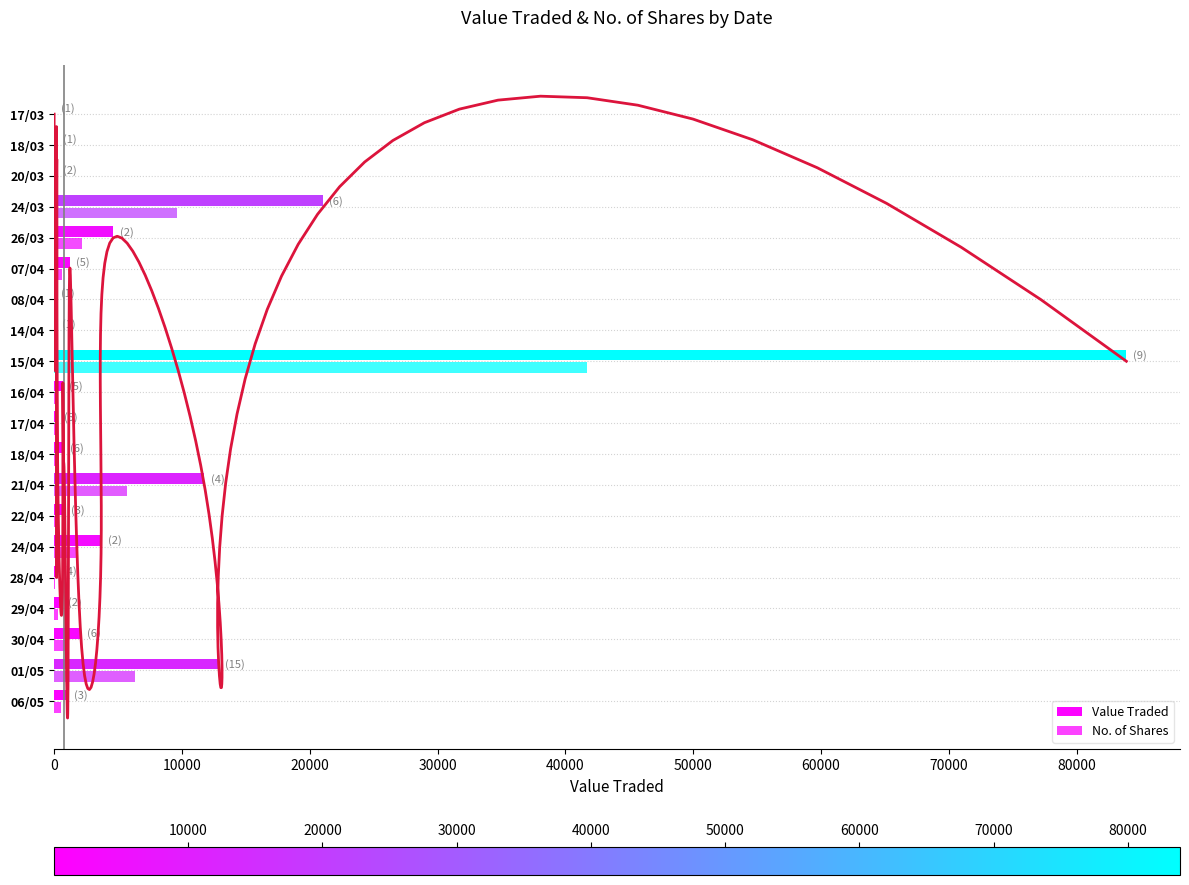

Does the chart contain stacked bars?

No